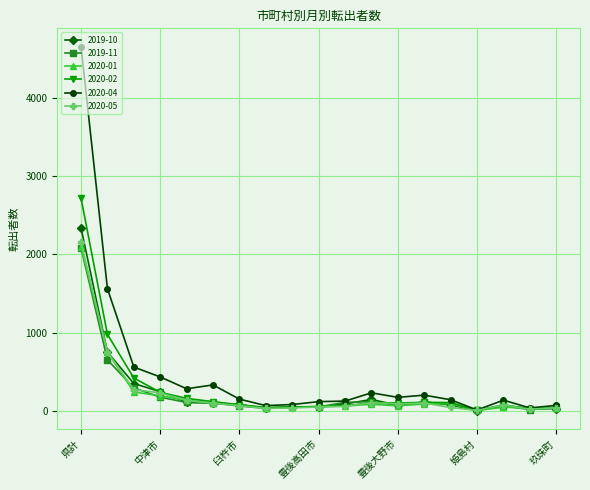

What is the value of the 2020-04 point at the 11th from the left?

122